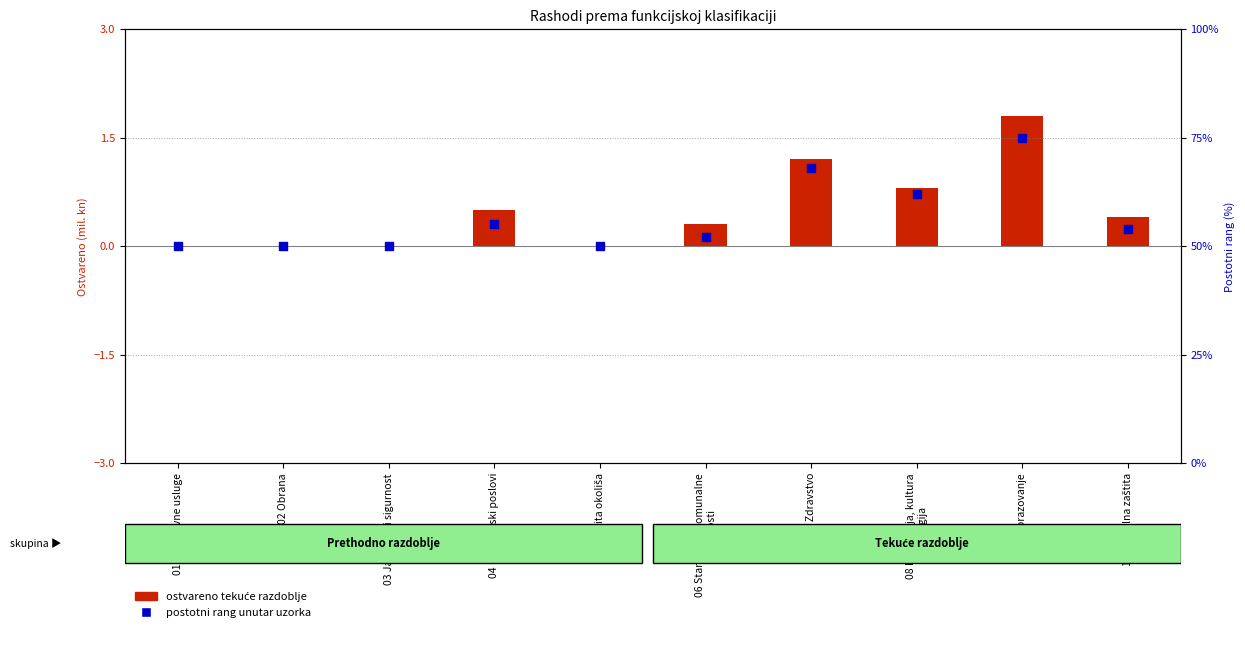

At how many categories does at least one series exceed 46?

10